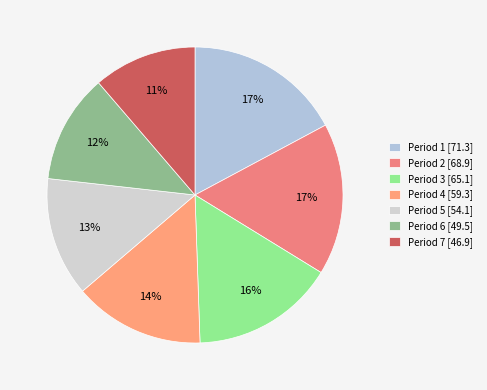

Rank the categories by value from lowest to highest.

Period 7, Period 6, Period 5, Period 4, Period 3, Period 2, Period 1